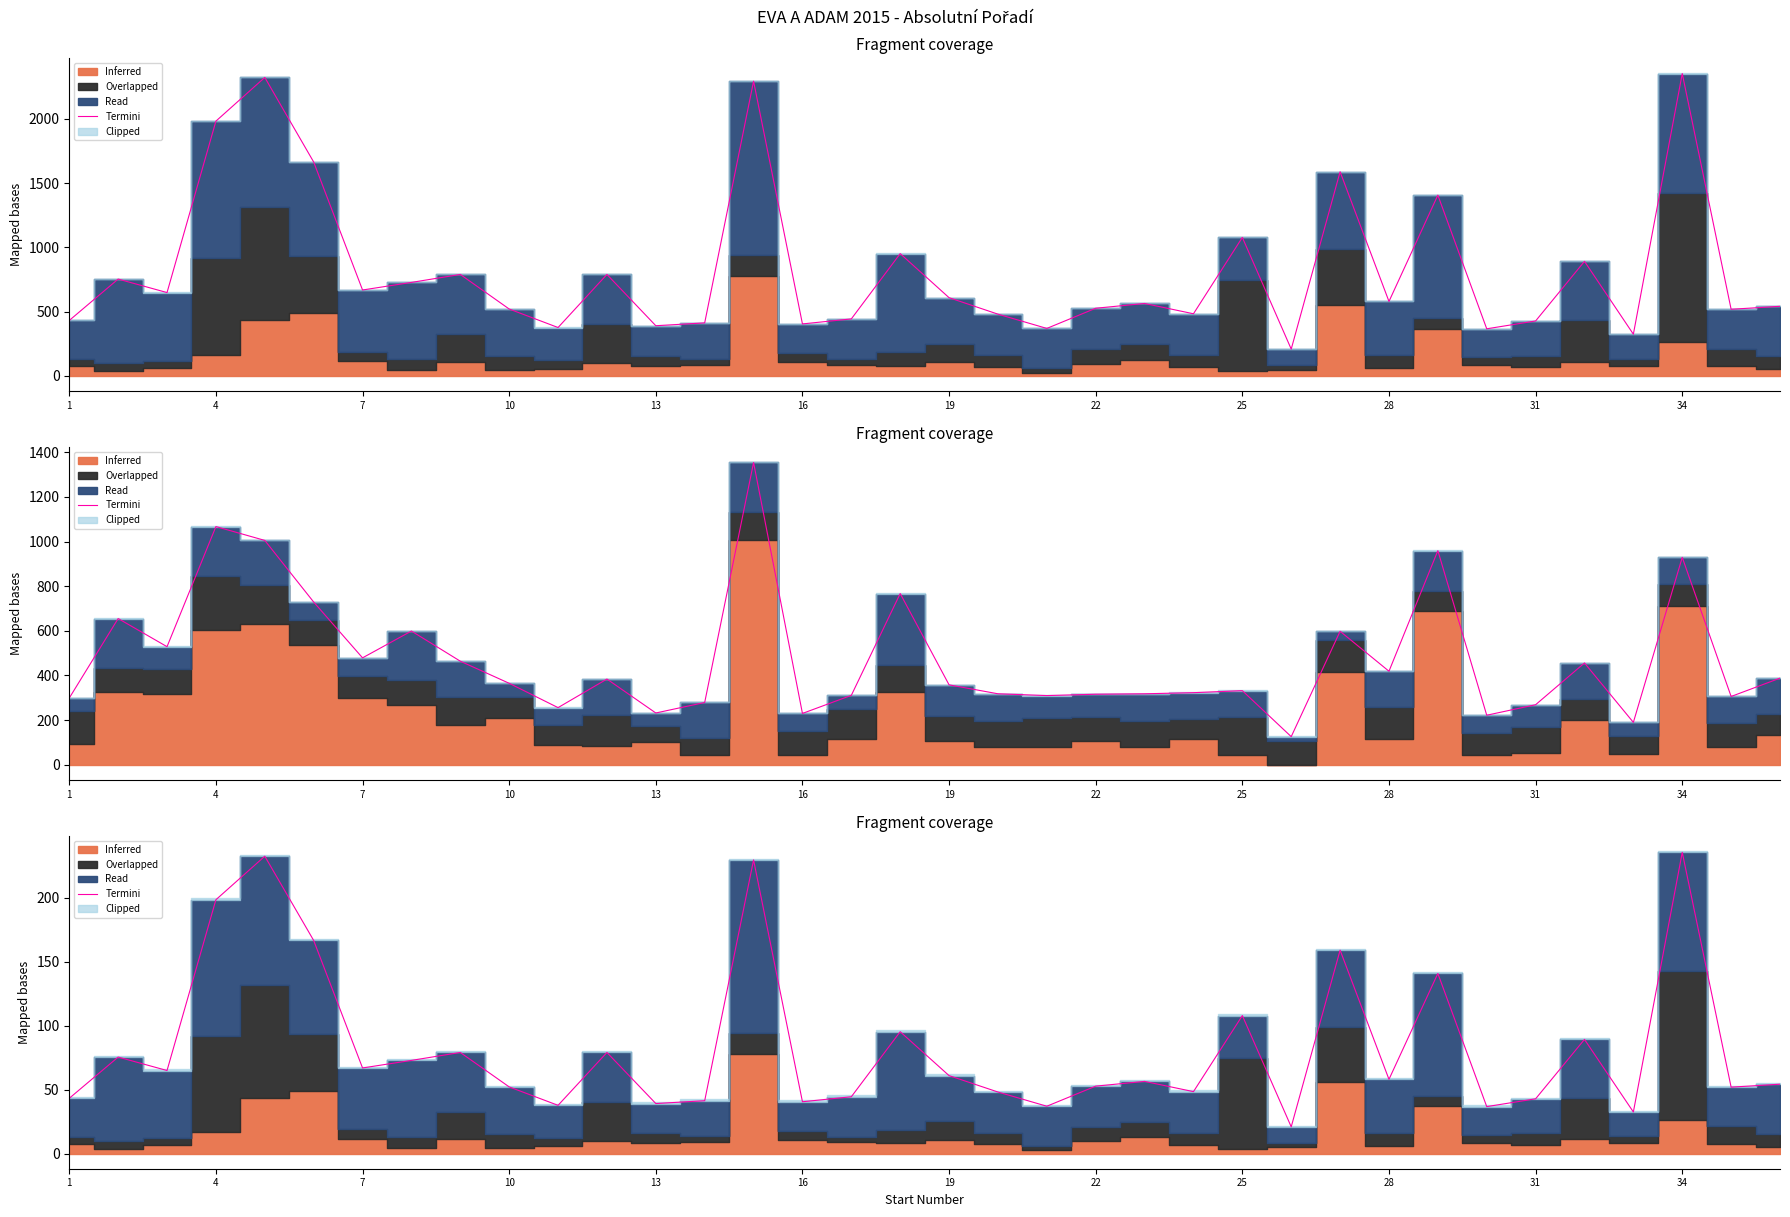

What is the difference between the maximum and minimum values?

214.4